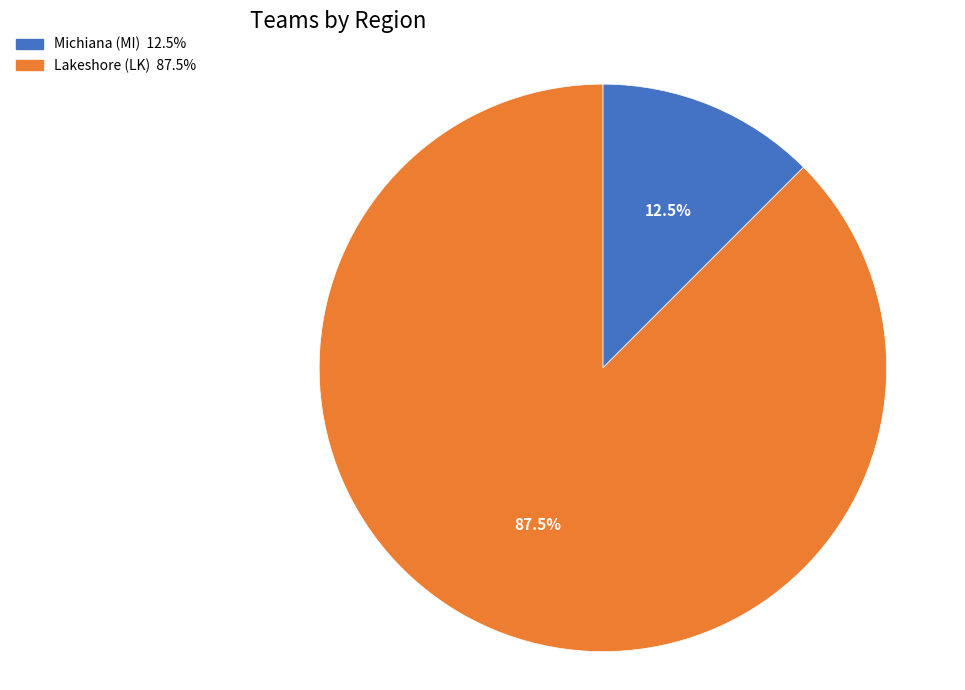

Is the sum of Lakeshore (LK) and Michiana (MI) greater than half?

Yes